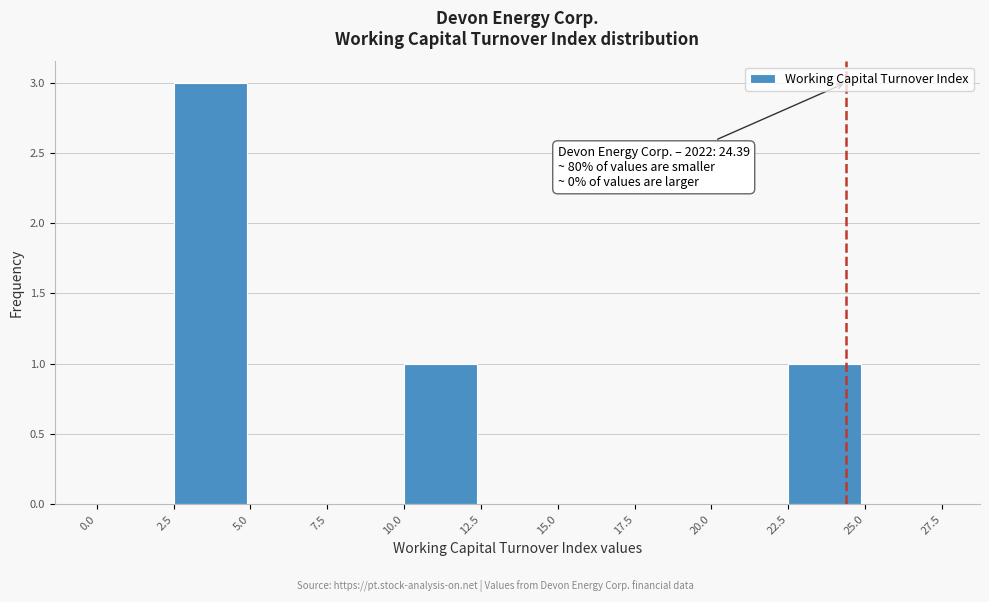

Which range on the x-axis has the tallest bar?

2.5 to 5.0